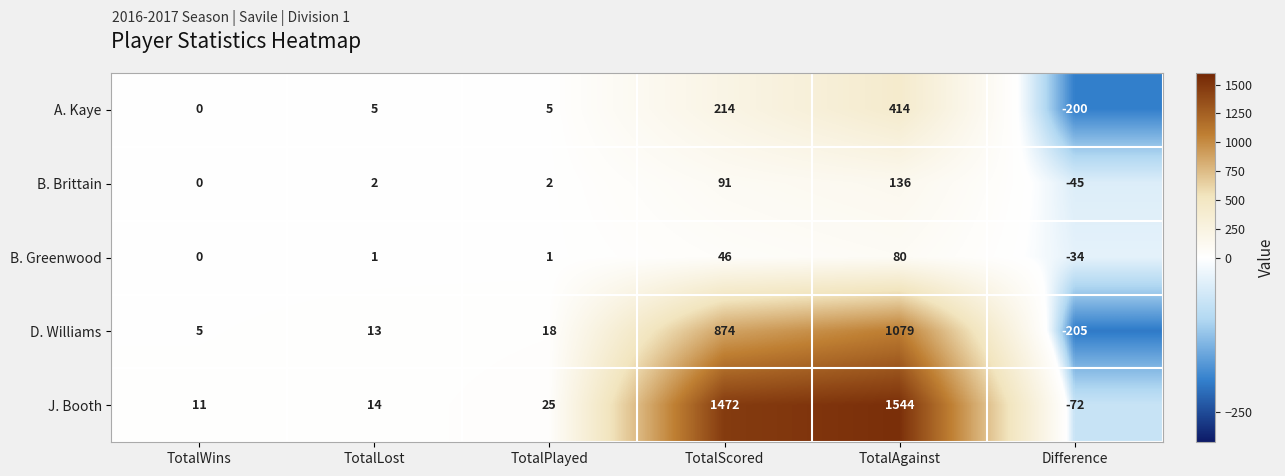

List the series in order of their peak value, highest first.

J. Booth, D. Williams, A. Kaye, B. Brittain, B. Greenwood